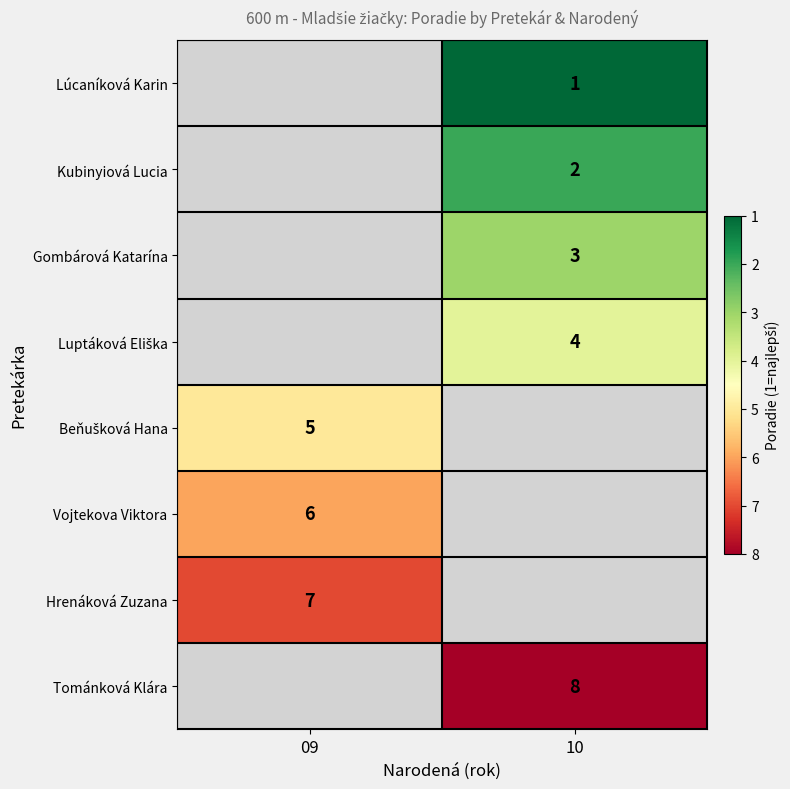

The value of Kubinyiová Lucia at 10 is 2. True or false?

True